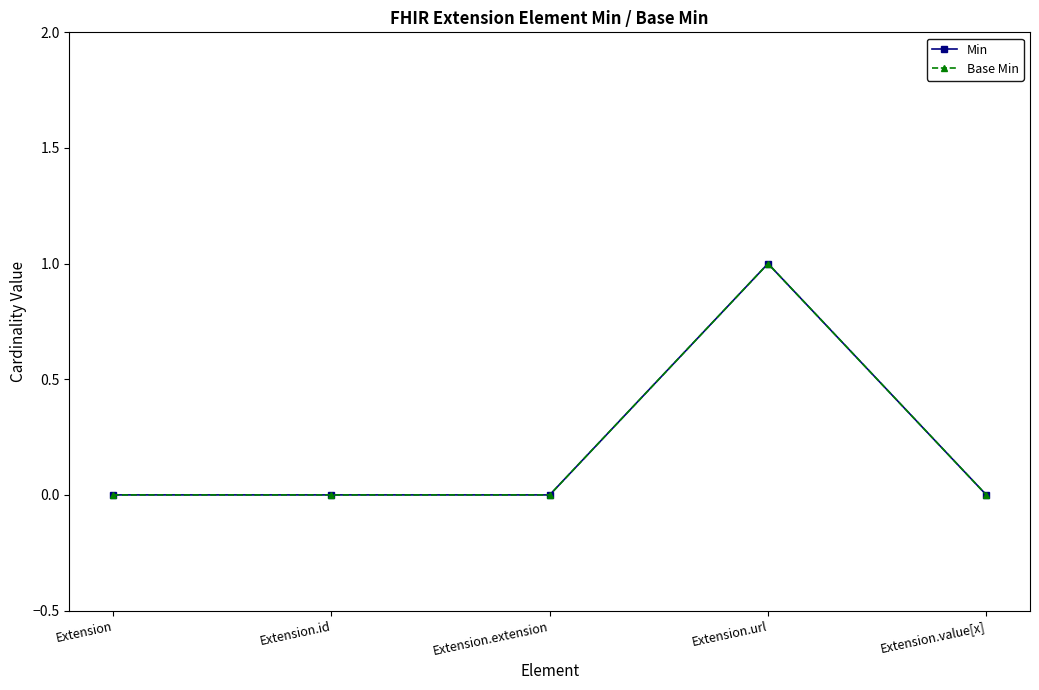

How many series are shown in this chart?

2